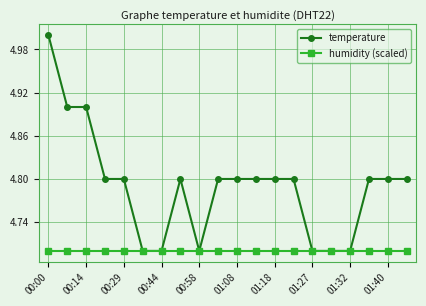

What is the average value of the humidity (scaled) series?

4.7